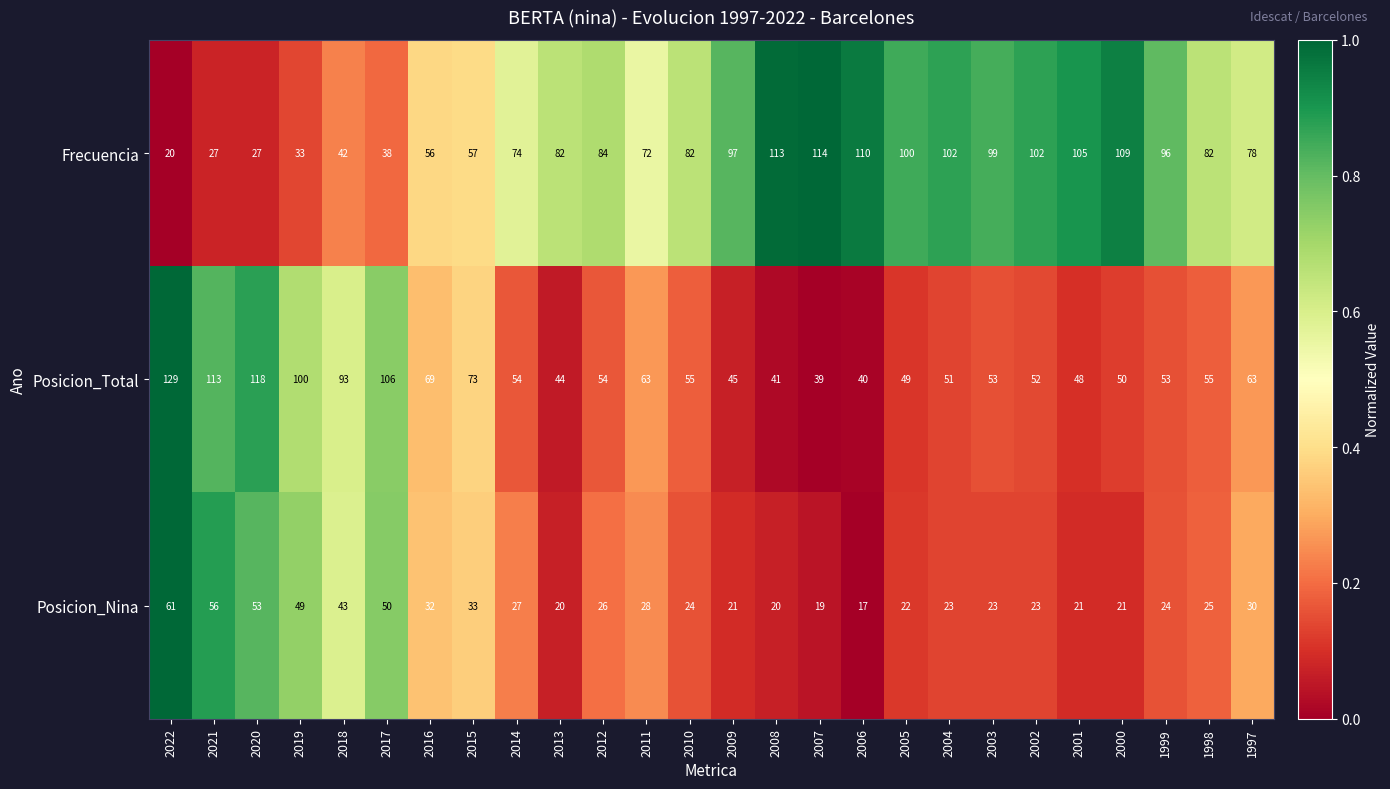

What is the difference between the Posicion_Total values at 2013 and 2000?

6